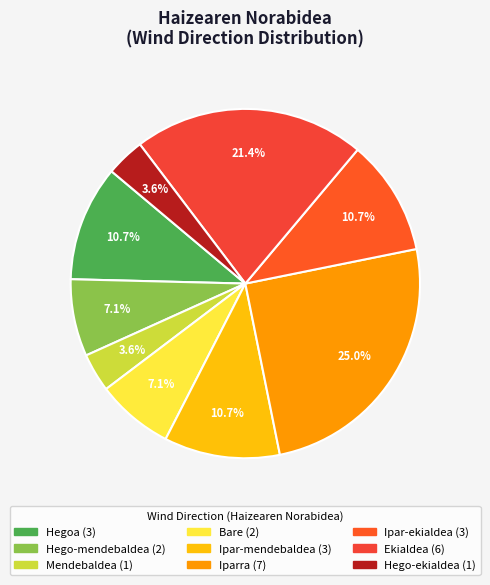

What is the smallest slice in the pie chart?

Mendebaldea